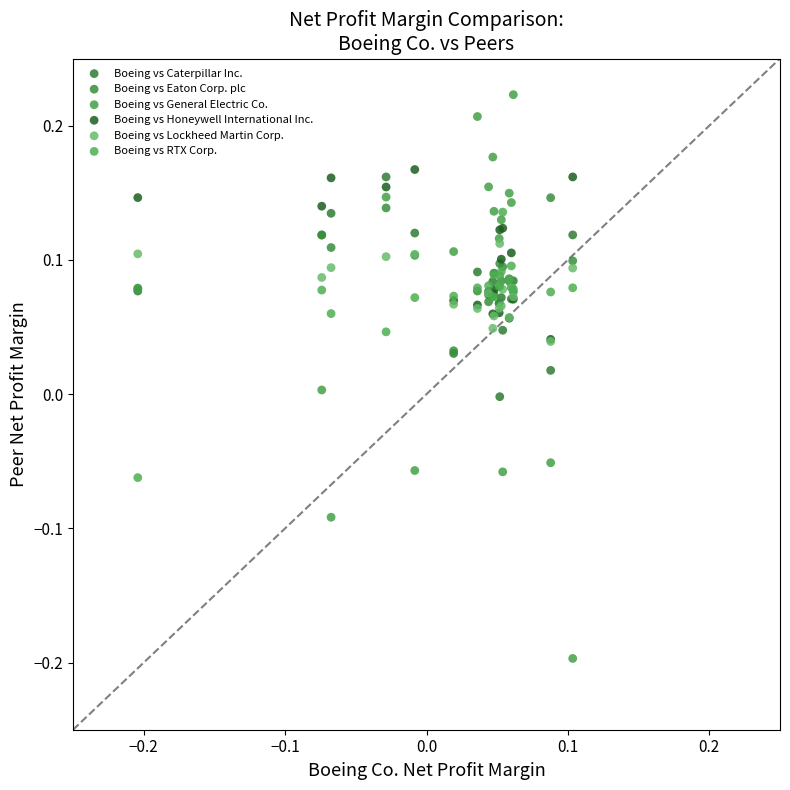

Which series has the largest Y range (max minus min)?

Boeing vs General Electric Co.